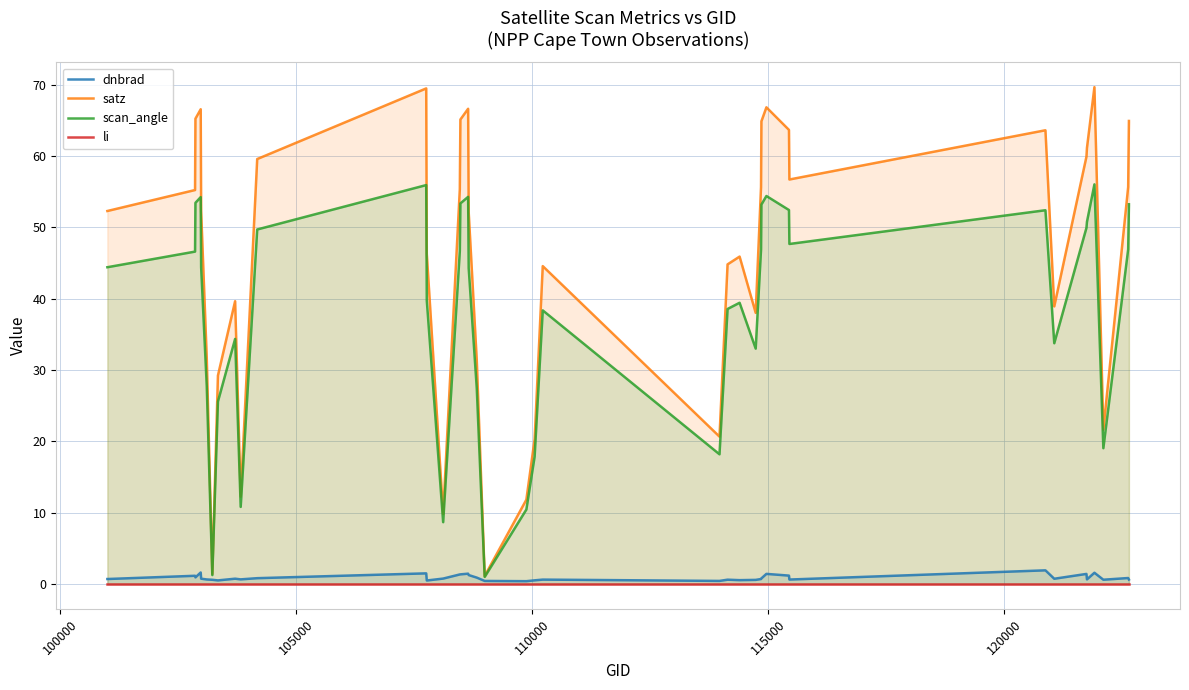

Which series has the largest range (max minus min)?

satz